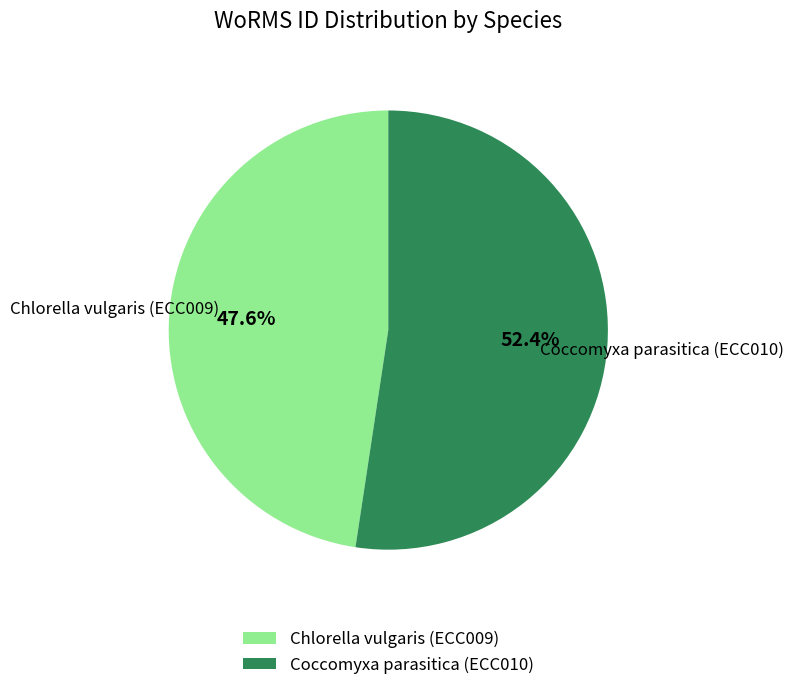

What percentage is the Coccomyxa parasitica (ECC010) slice, to the nearest percent?

52%